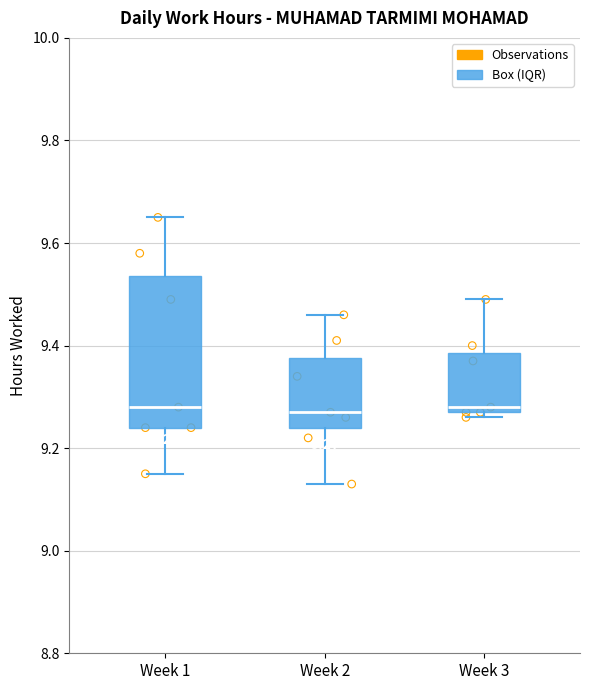

Comparing the boxes themselves (not the whiskers), which one is the tallest?

Week 1